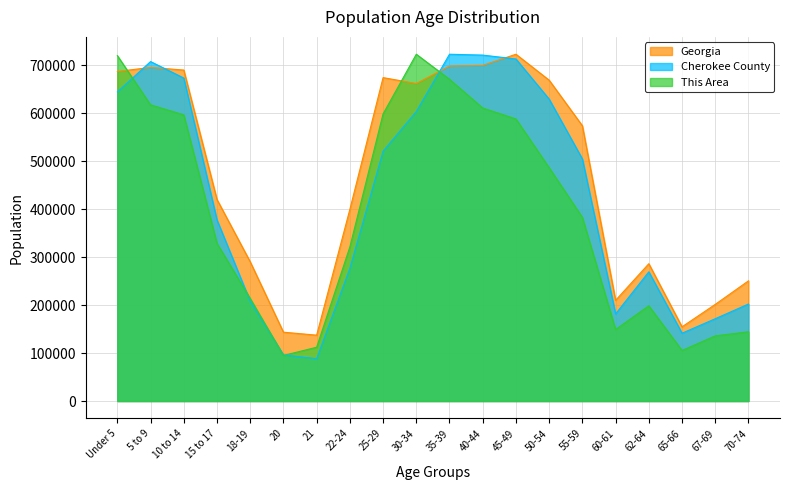

True or false: This Area and Cherokee County cross at least once.

True